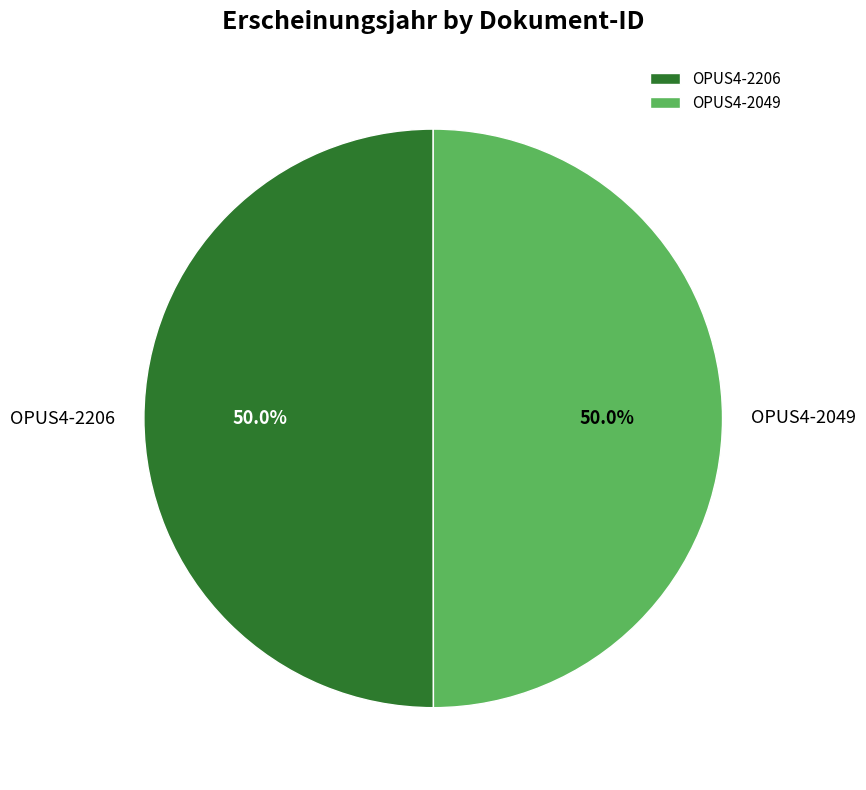

What percentage is the OPUS4-2206 slice, to the nearest percent?

50%